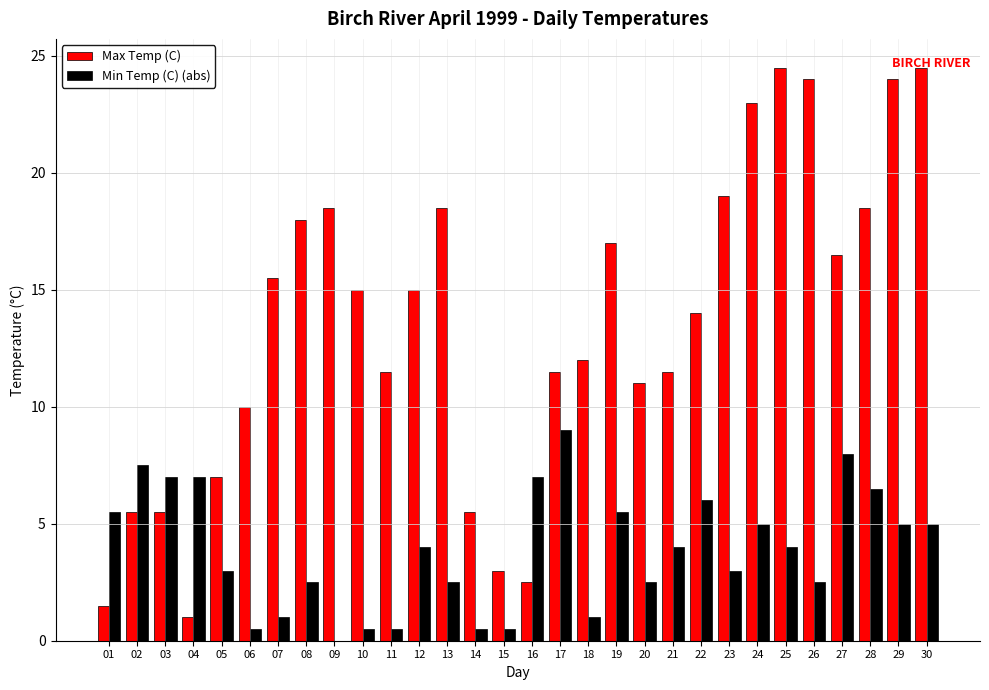

At which category is the sum across all series the highest?

30